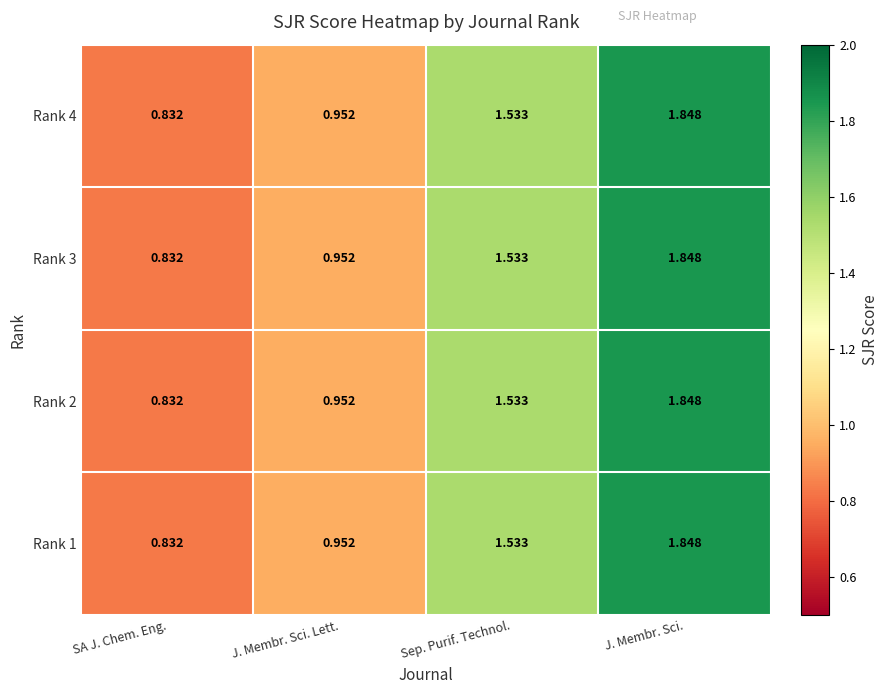

Rank the categories by Rank 4 value from lowest to highest.

SA J. Chem. Eng., J. Membr. Sci. Lett., Sep. Purif. Technol., J. Membr. Sci.